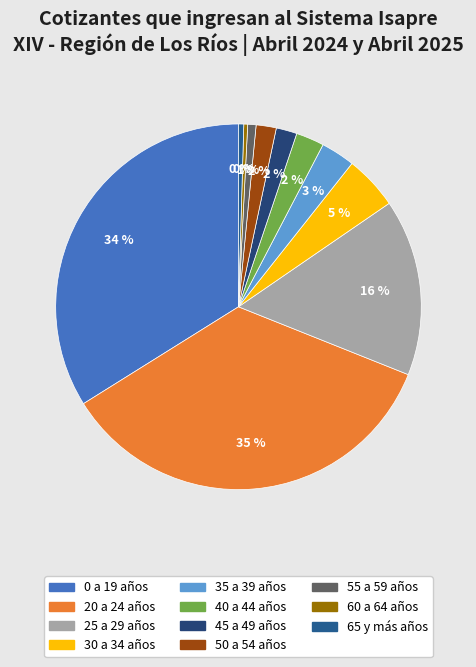

True or false: 45 a 49 años accounts for 2% of the total.

True